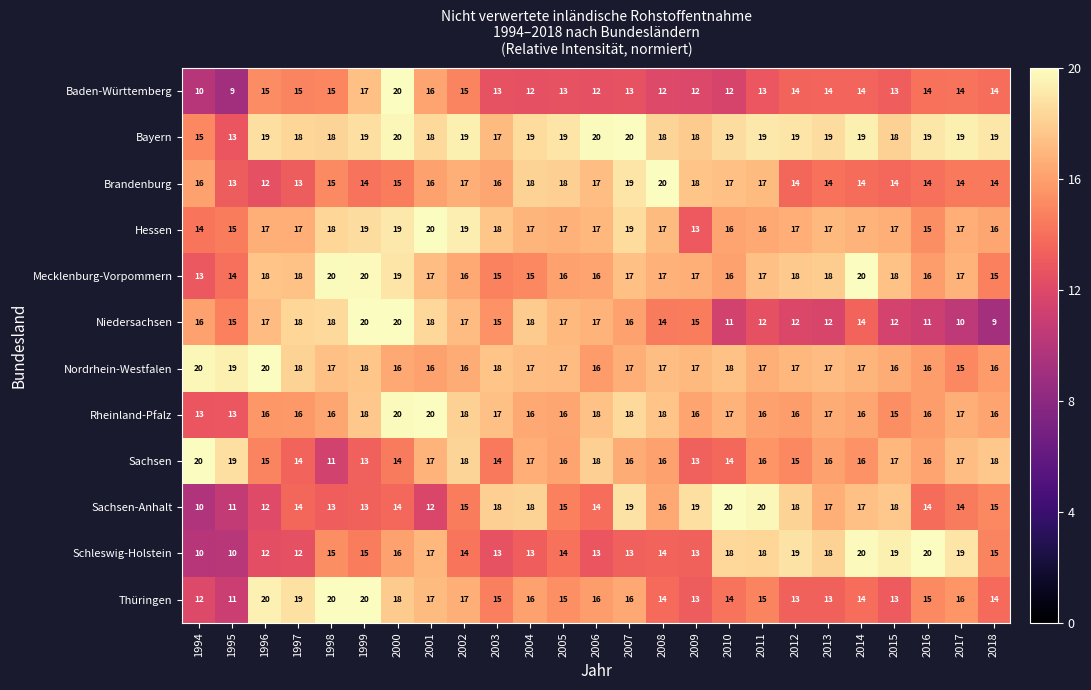

Where is Bayern nearest to the value 16?

1994